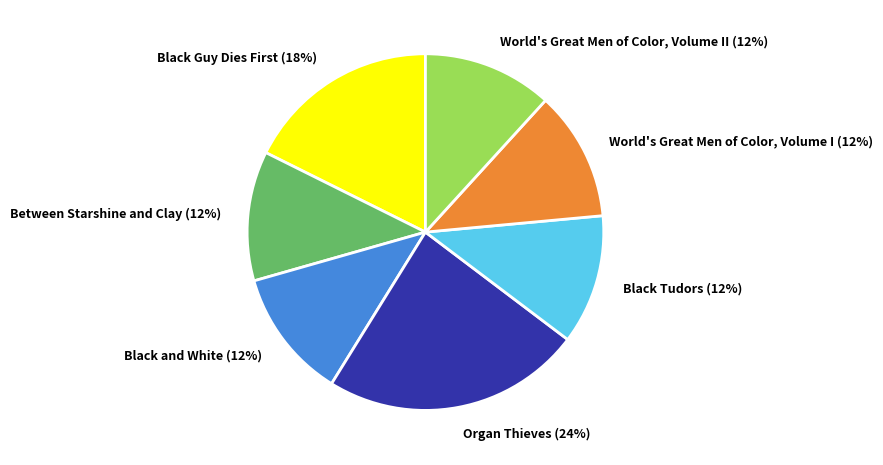

How many segments does this pie chart have?

7